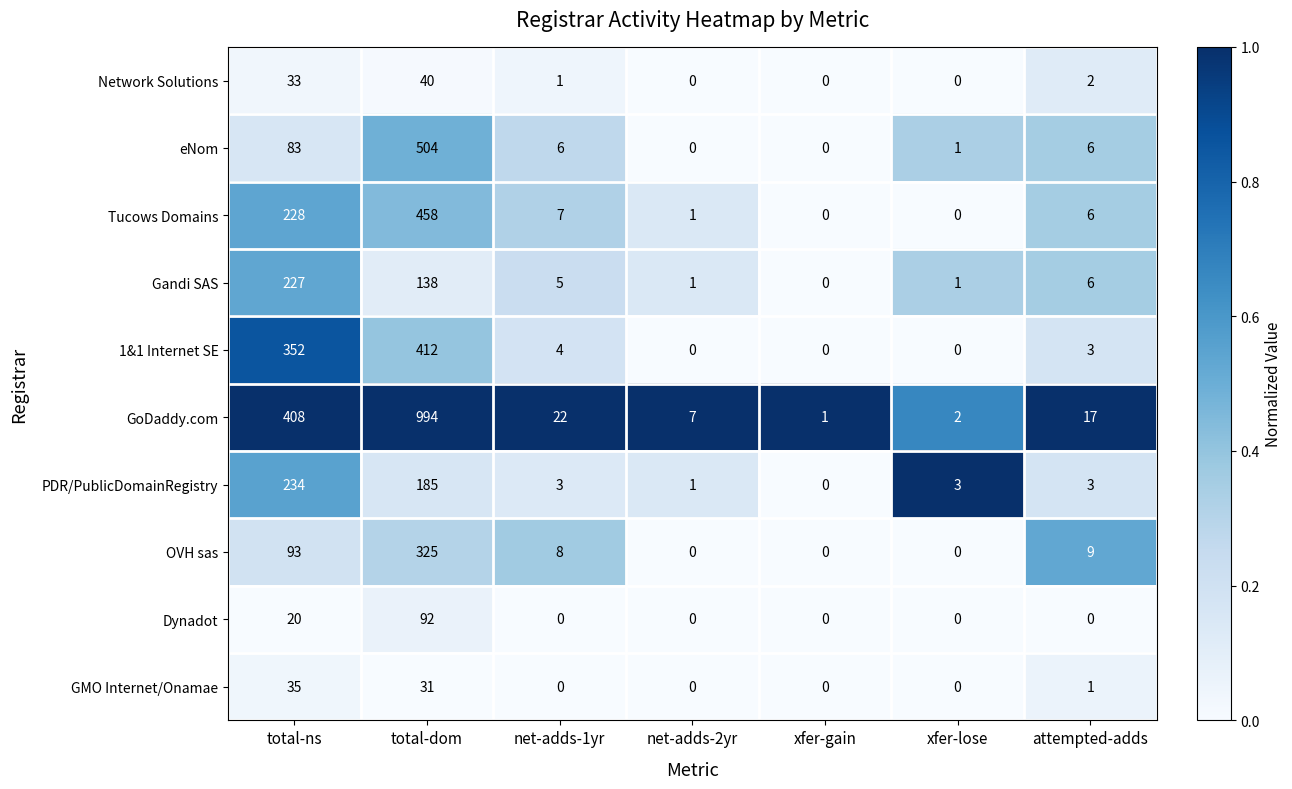

What is the spread (max minus min) of values at xfer-lose?

3